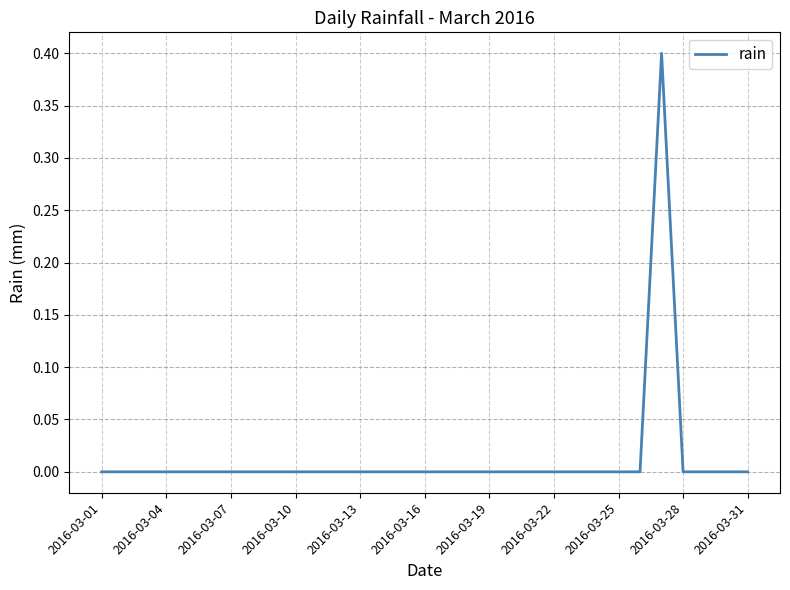

What is the difference between the maximum and minimum values?

0.4